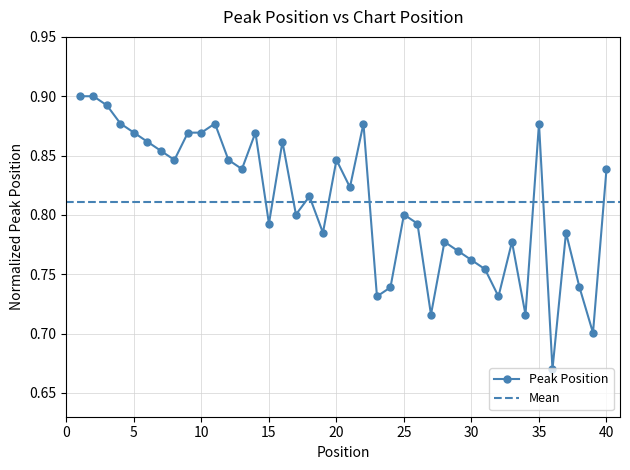

How many values are between 0 and 1?

40